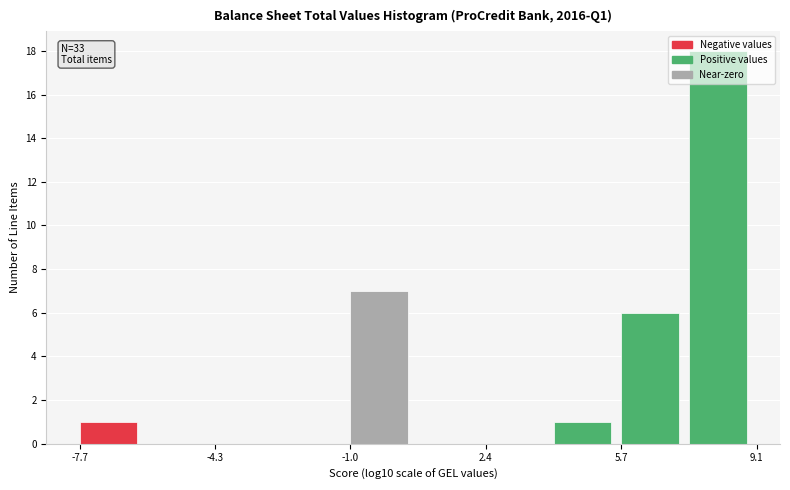

Read against the x-axis, roughly where is the centre of the tallest bar?

8.0